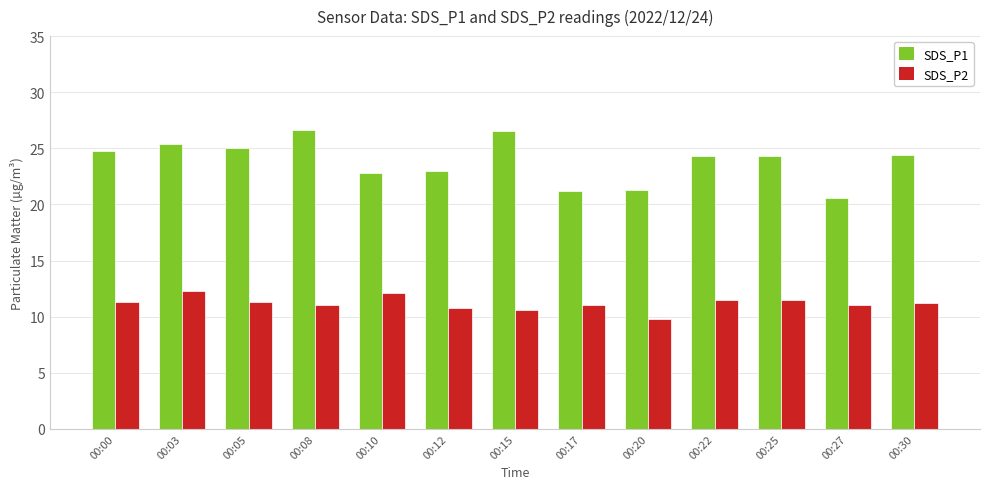

What value does the SDS_P2 series have at 00:20?

9.8